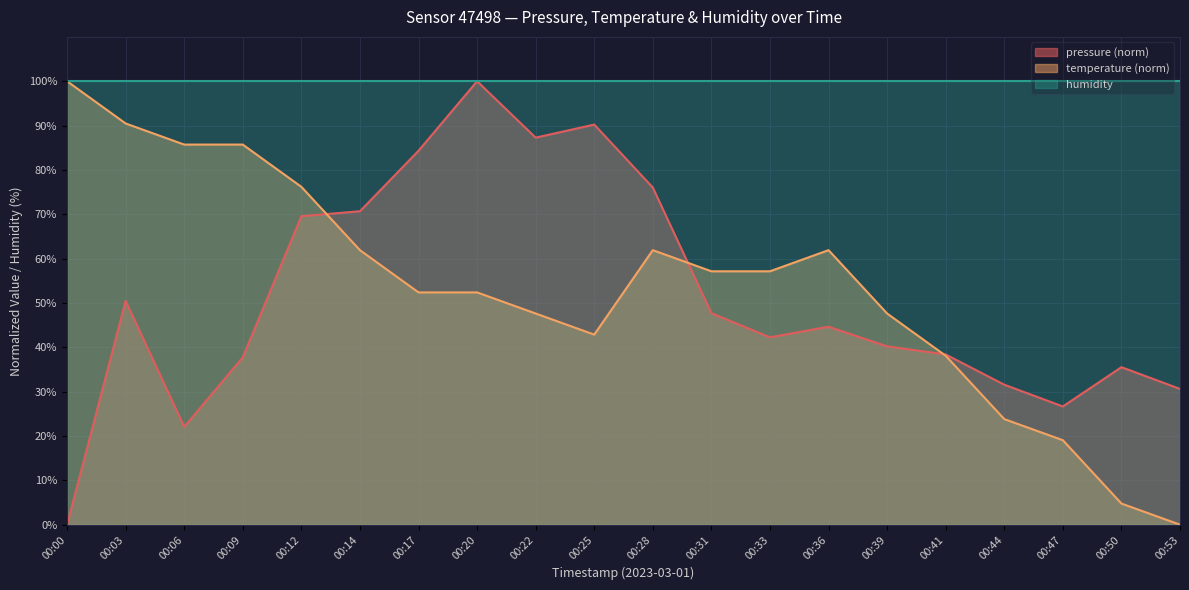

What is the sum of all pressure values?

1025.9